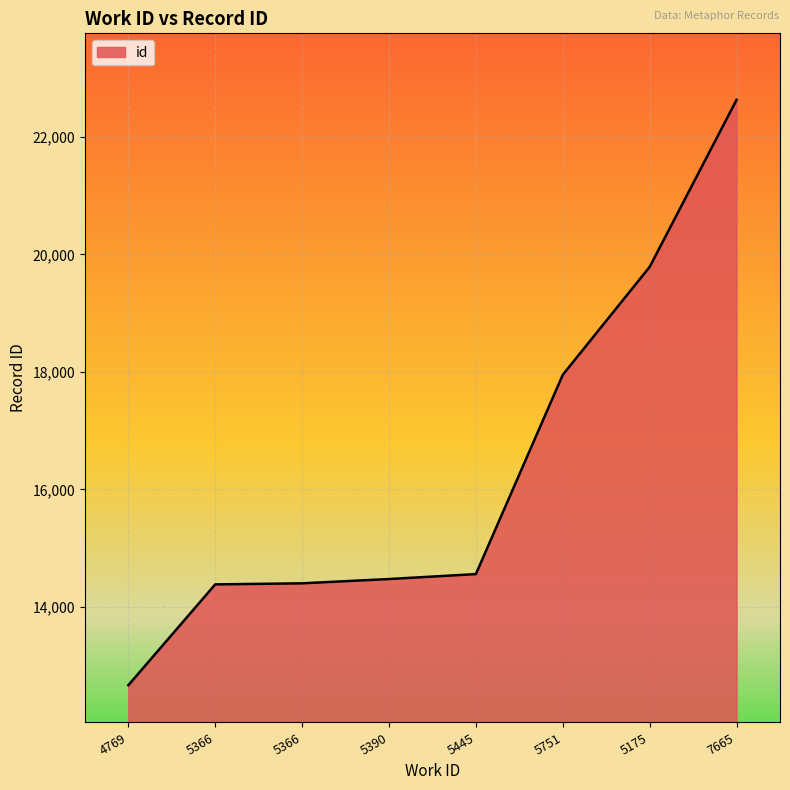

Is this an area chart (filled region under the line)?

Yes